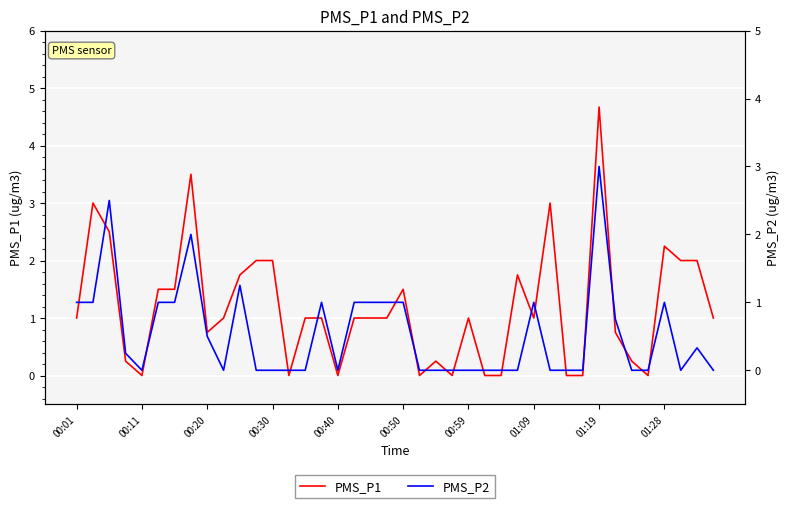

What is the maximum value shown in the chart?

4.7